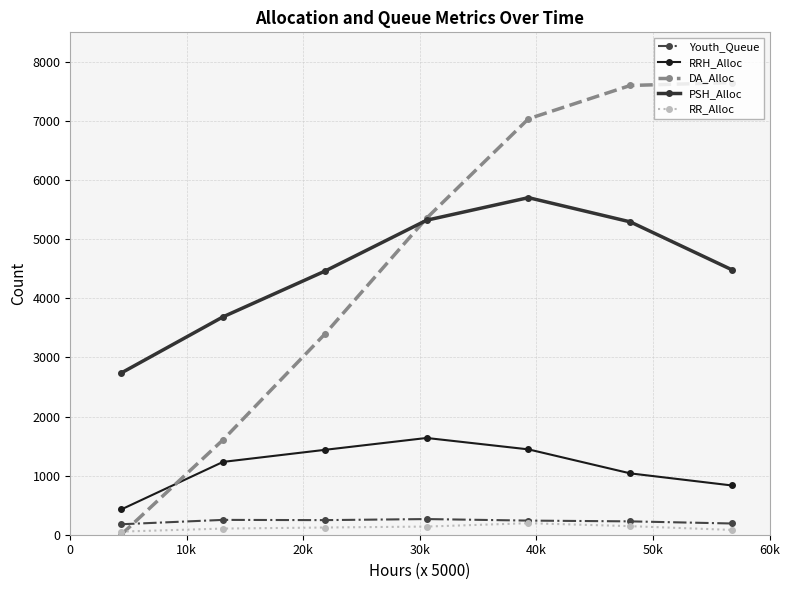

What is the maximum value shown in the chart?

7650